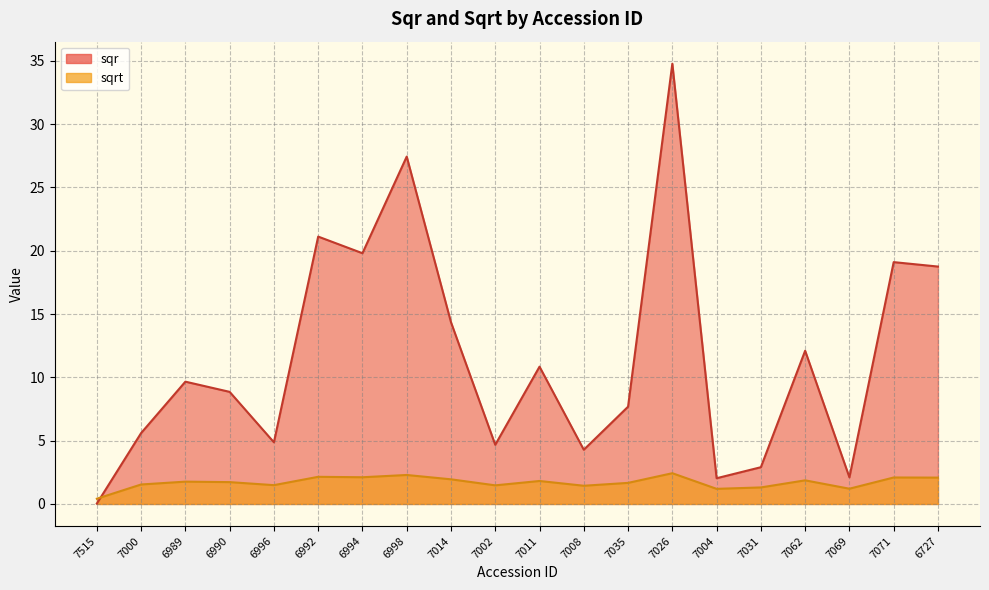

The value of sqr at 7515 is 0.0. True or false?

False